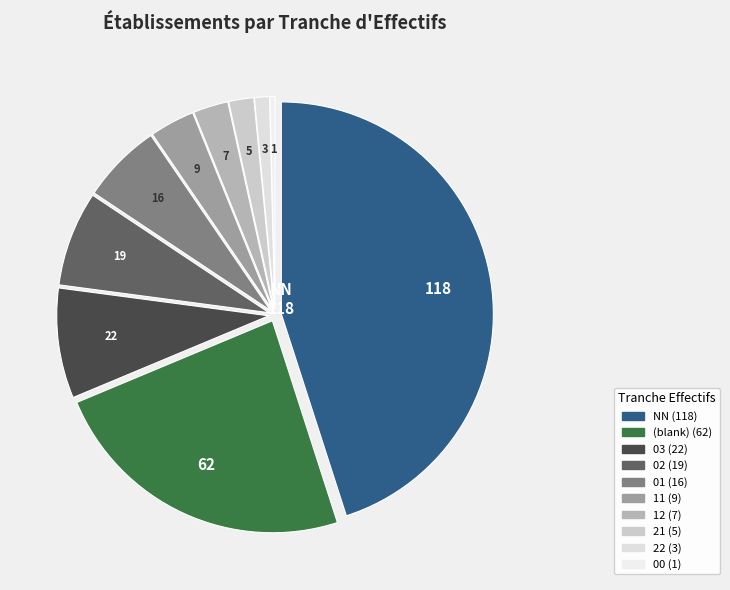

To the nearest percent, what is the average slice percentage?

10%